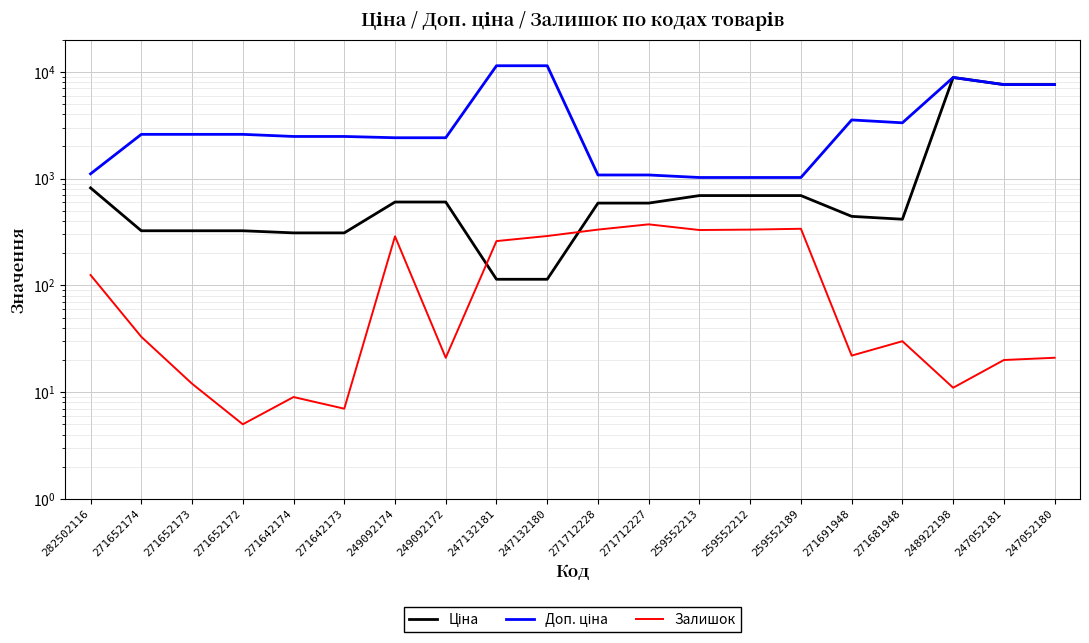

What position from the left is 271712227?

12